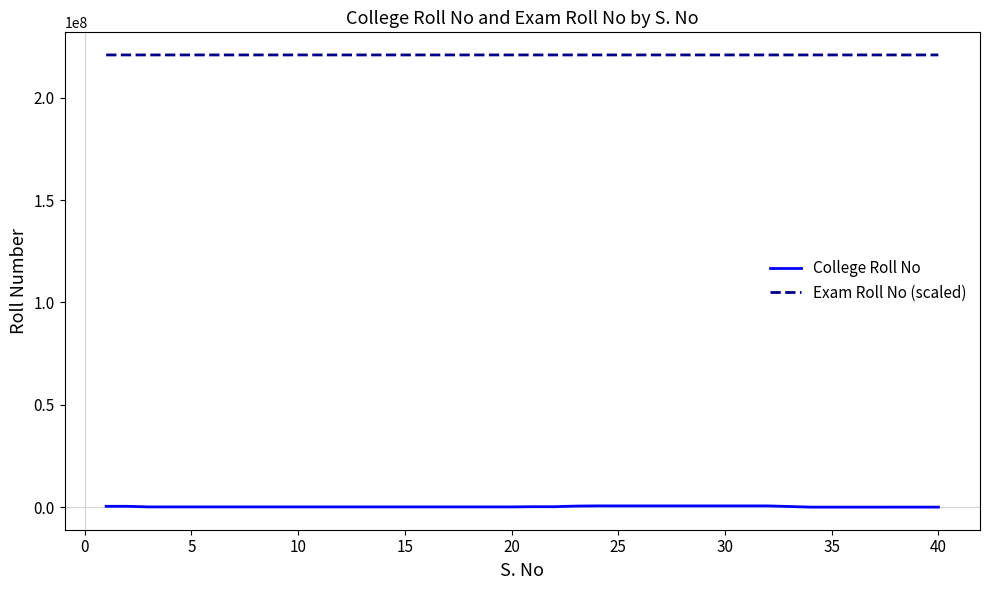

Rank the series by their maximum value, from lowest to highest.

College Roll No, Exam Roll No (scaled)